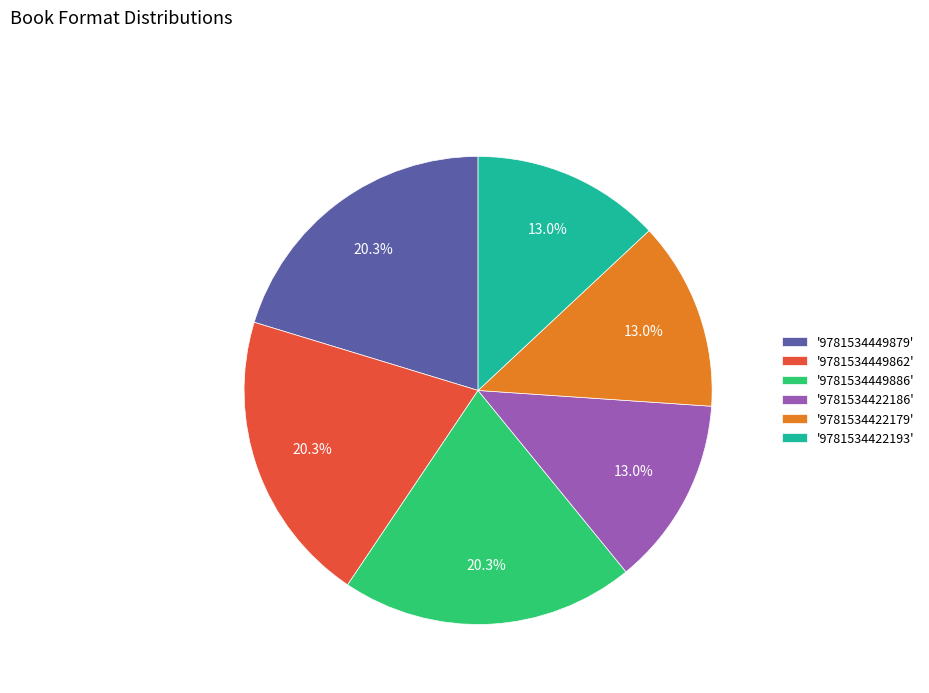

Approximately how many times larger is the value at '9781534422179' compared to '9781534422193'?

1.0